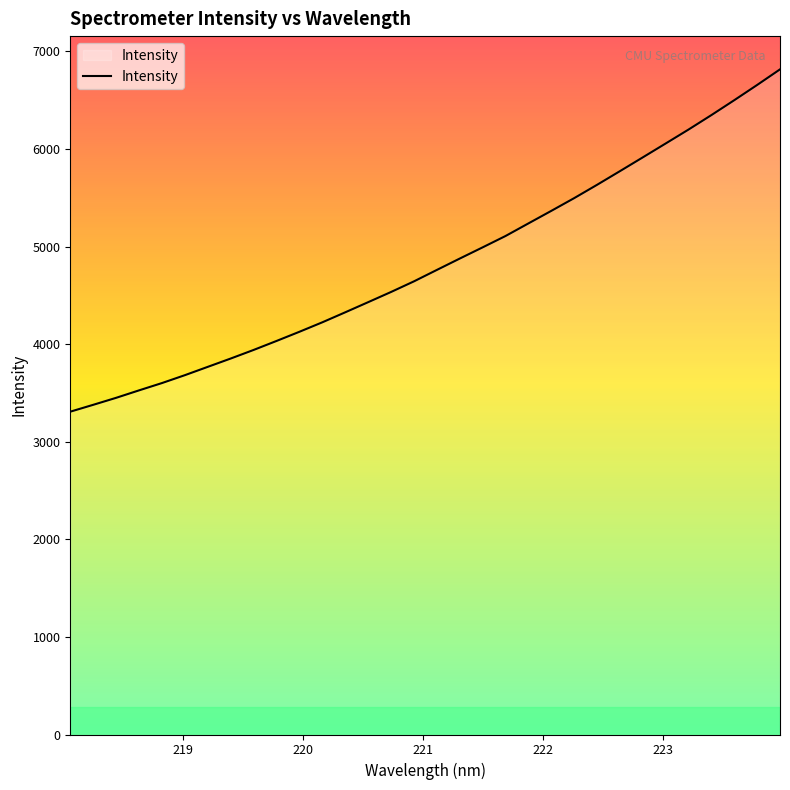

How many values exceed 4760?

16